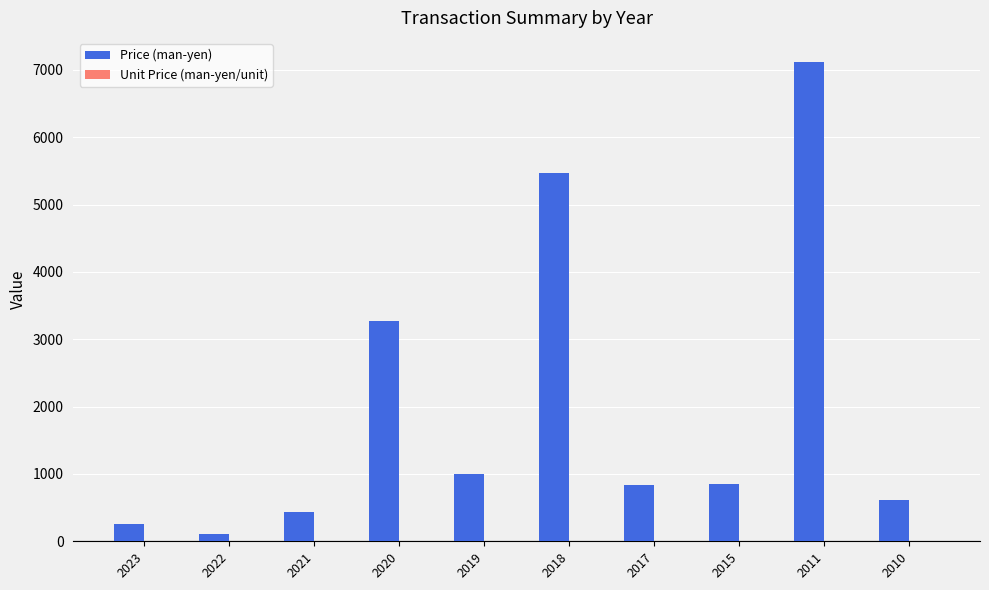

At which category does the chart reach its peak across all series?

2011